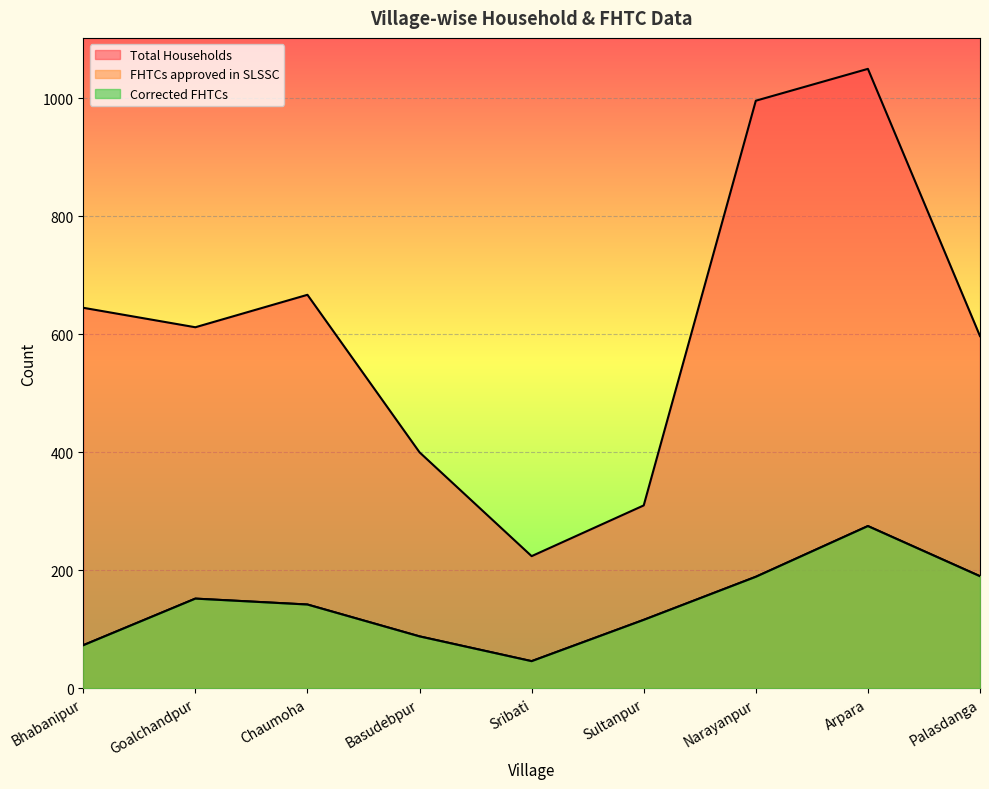

True or false: FHTCs approved in SLSSC and Corrected FHTCs cross at least once.

False